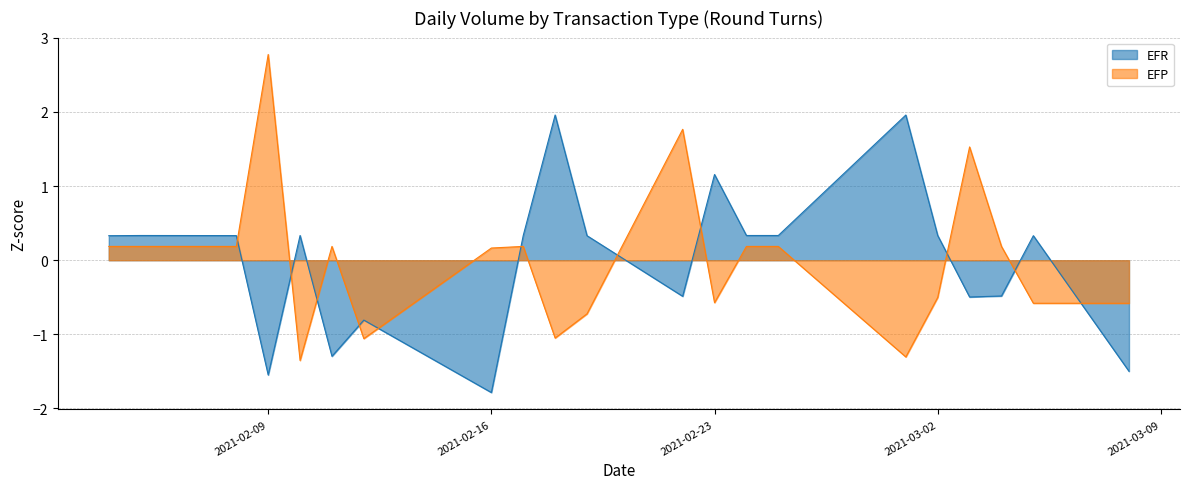

How many lines are shown in the chart?

1